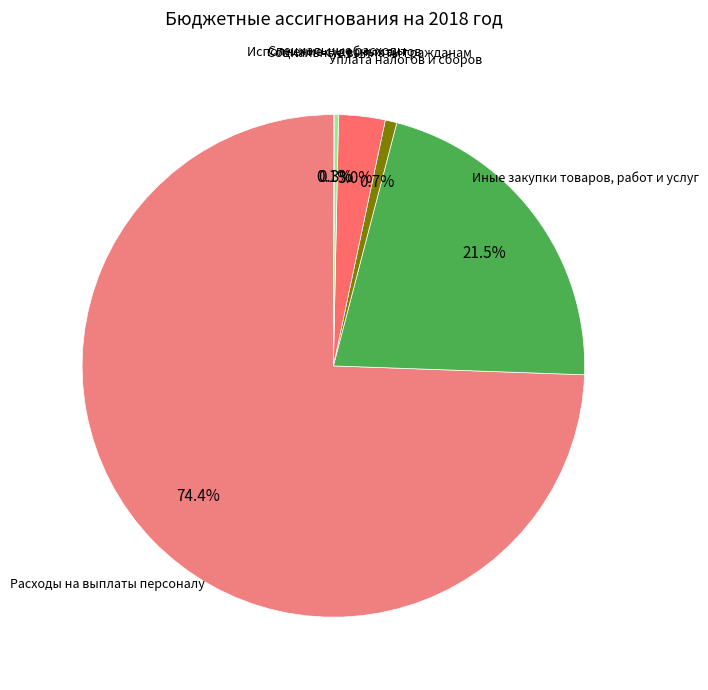

Which slice is the largest?

Расходы на выплаты персоналу